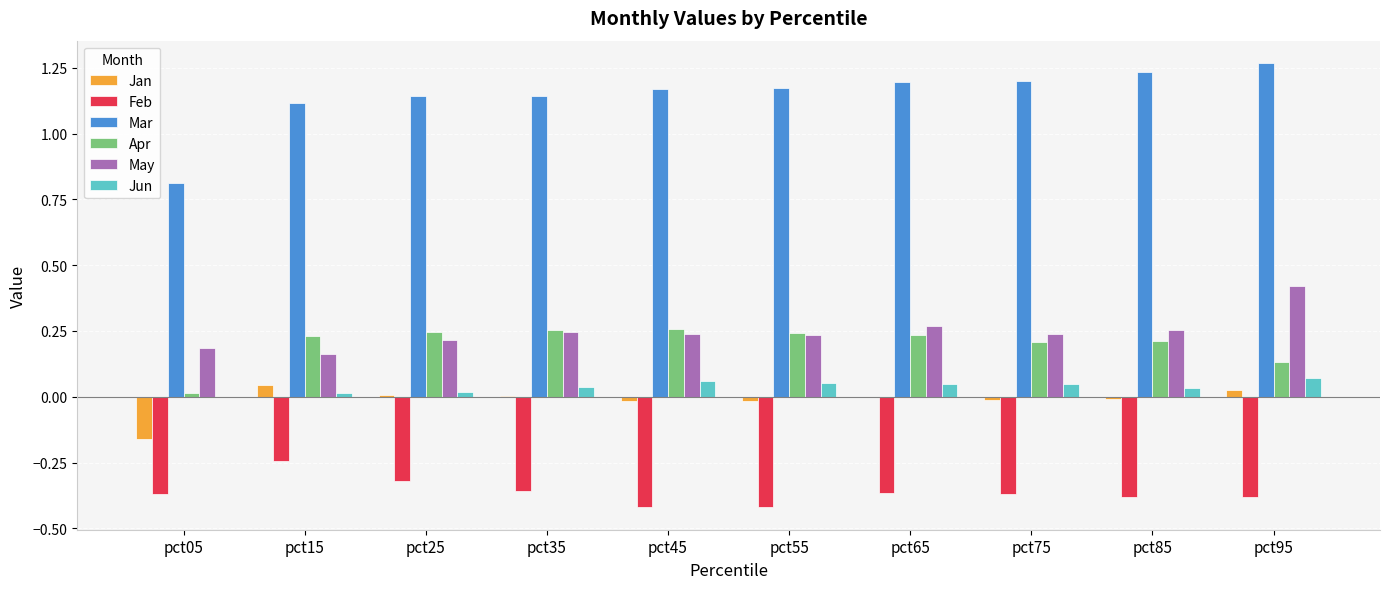

Are the bars horizontal?

No